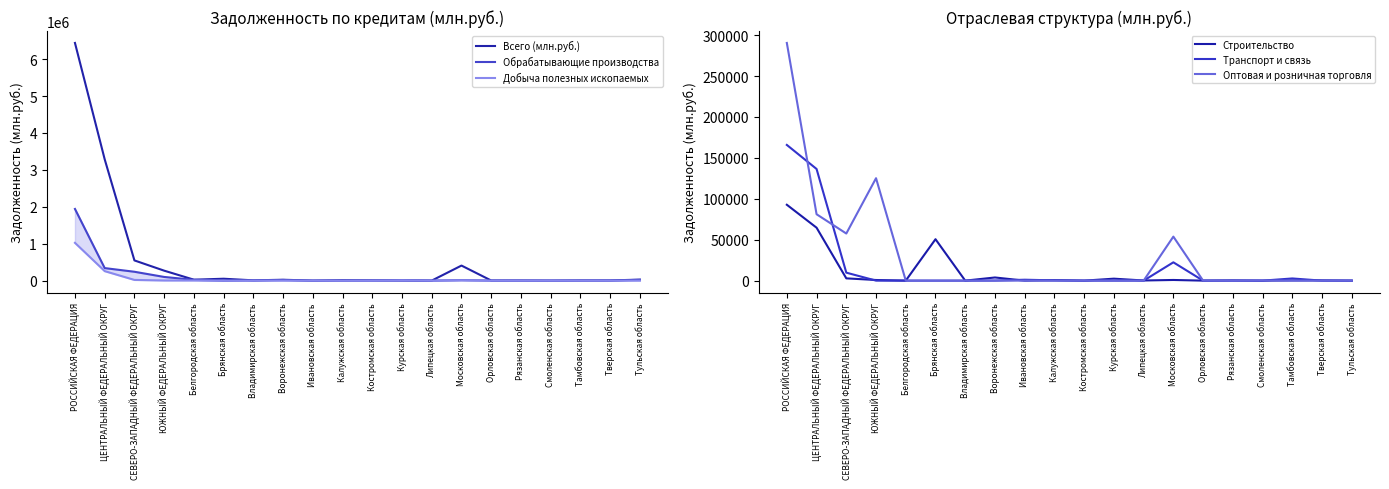

What is the difference between the maximum and minimum values in the Транспорт и связь series?

165793